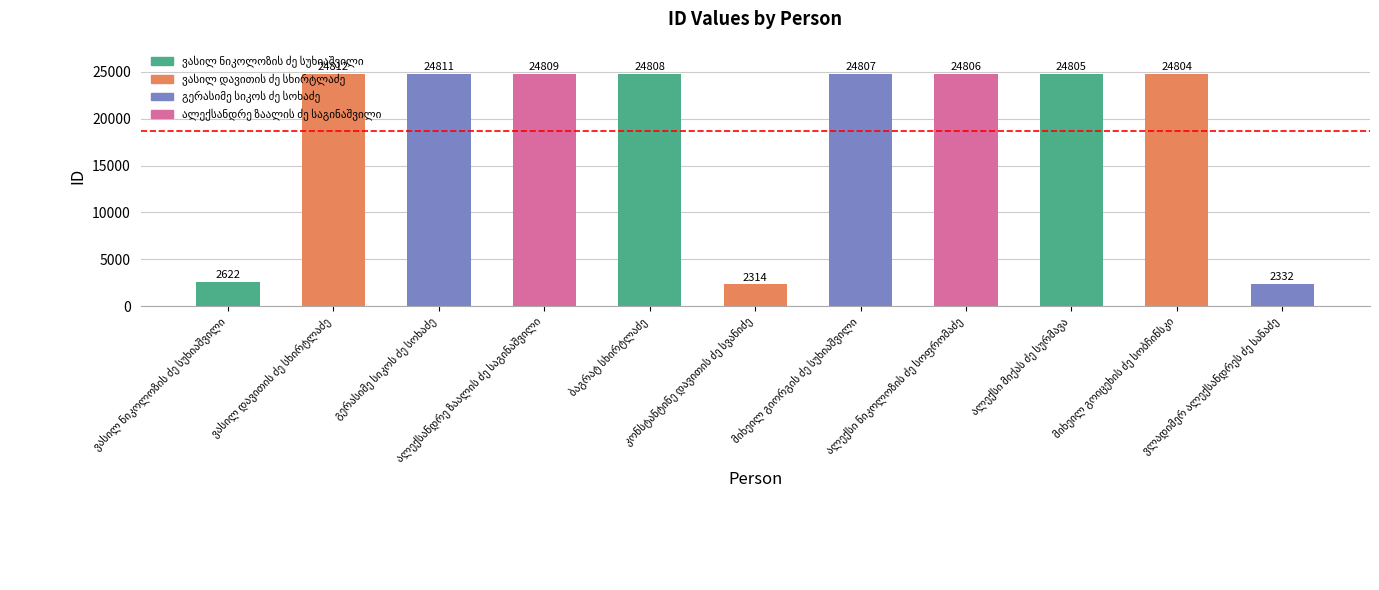

What is the minimum value shown in the chart?

2314